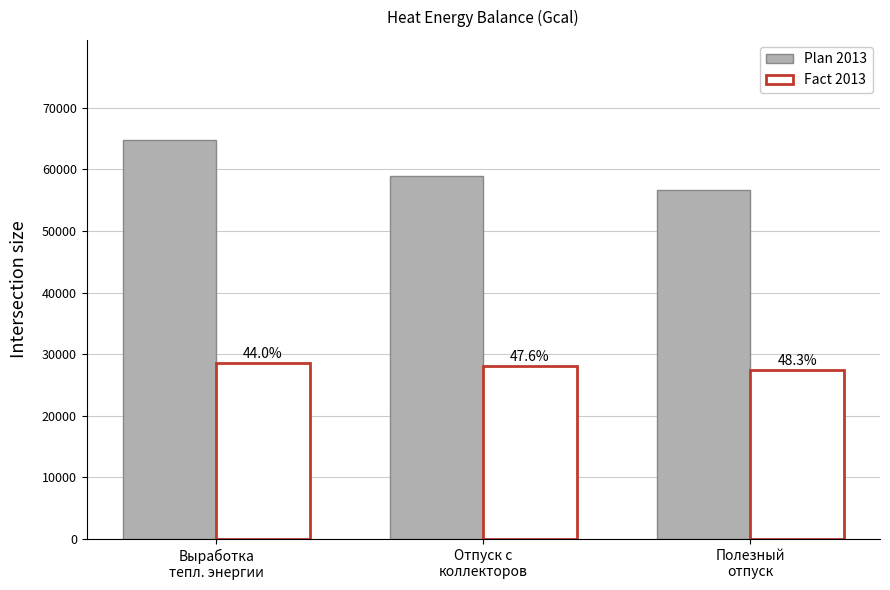

Are the bars grouped side by side (vs. stacked)?

Yes